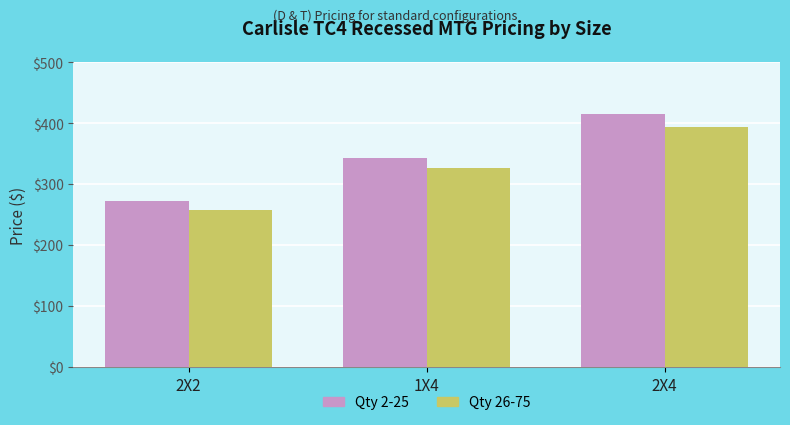

What is the label of the 2nd bar from the left?

1X4